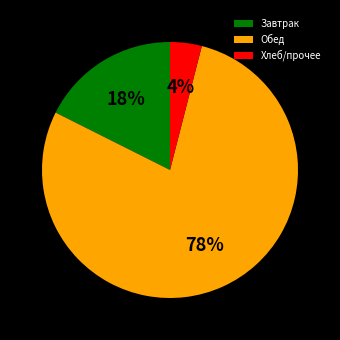

To the nearest percent, what is the difference between the largest and smallest slice percentages?

74%